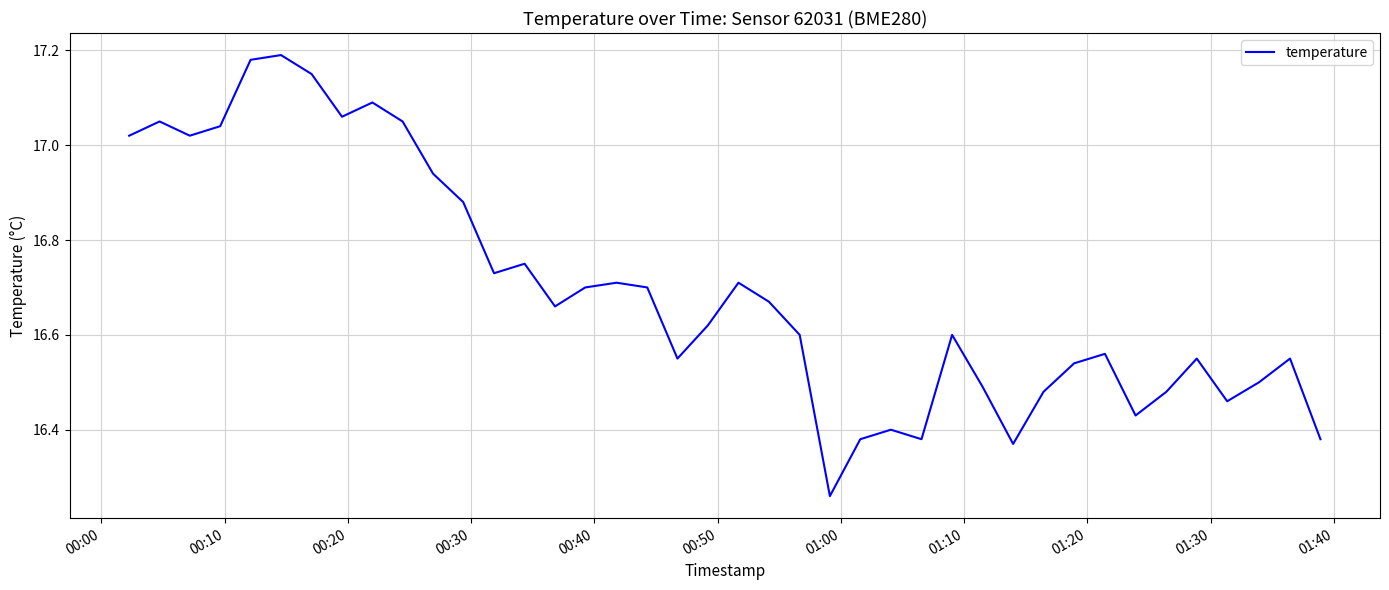

What is the difference between the maximum and minimum values?

0.9